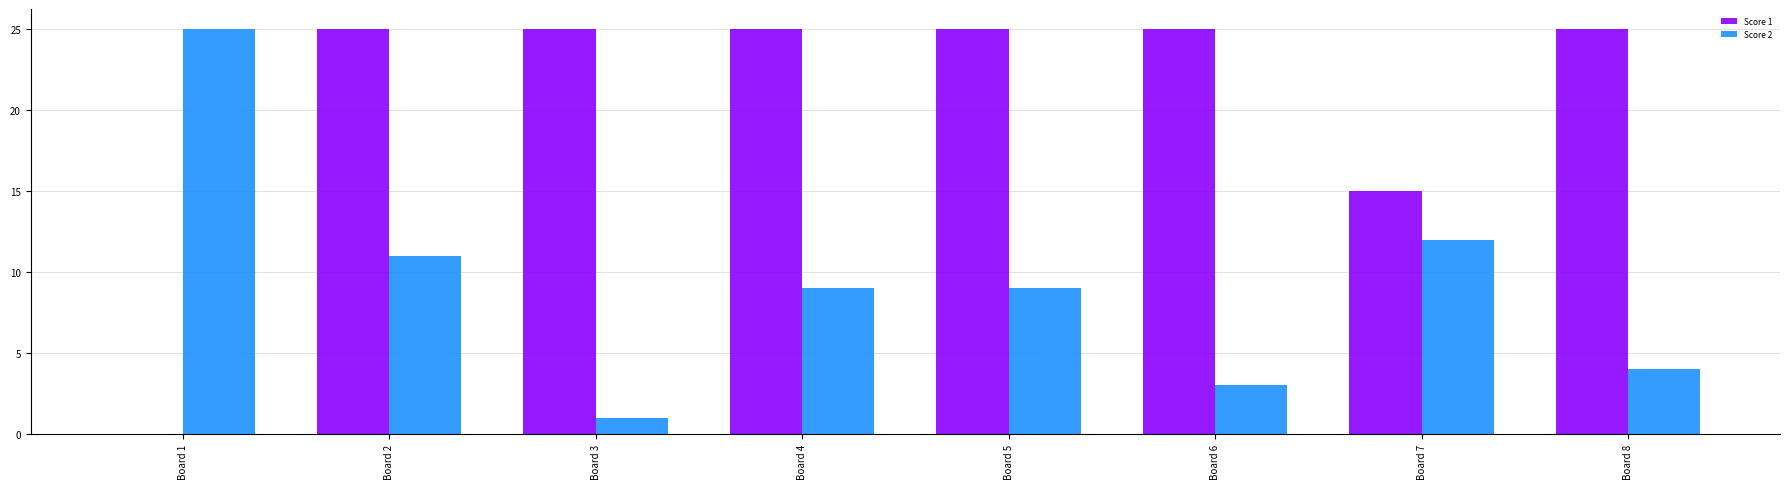

Is the value of Score 2 at Board 2 greater than the value of Score 1 at Board 5?

No